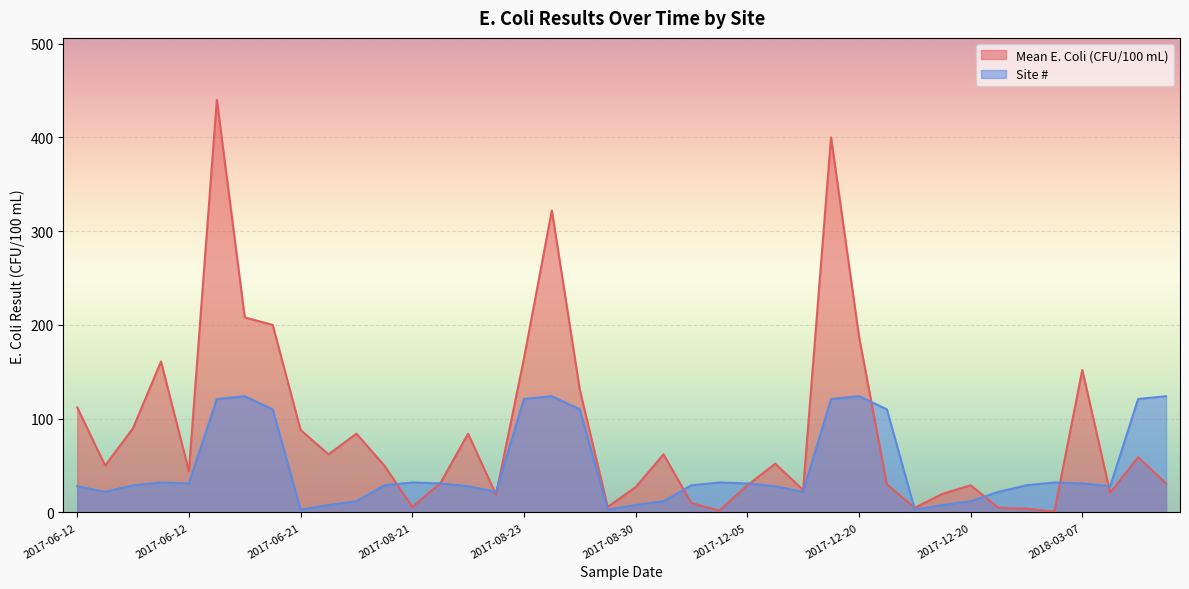

How many distinct data groups are displayed?

2